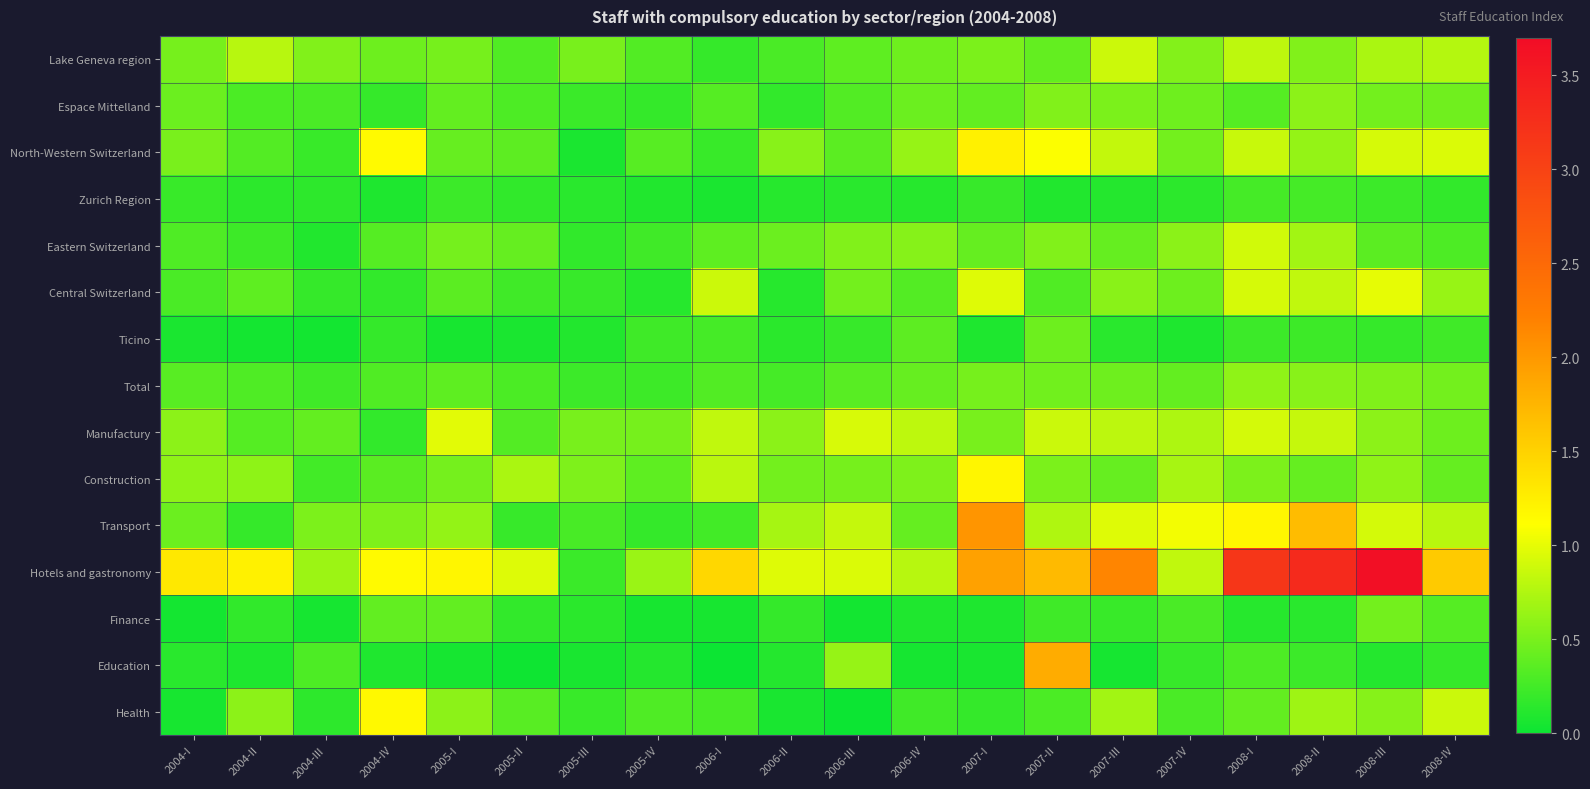

Between 2004-I and 2007-I, which is larger?

2007-I